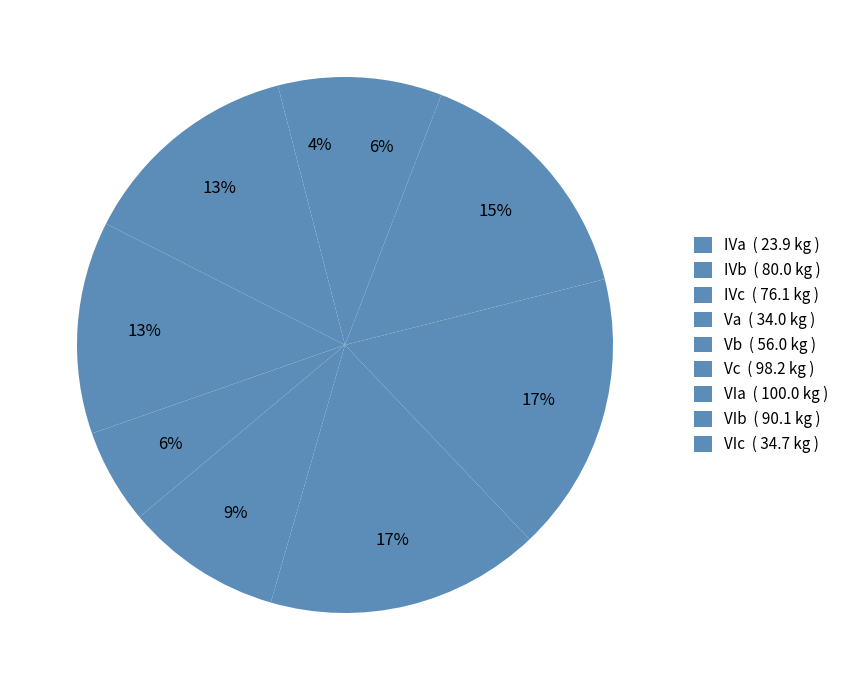

Count the number of slices in the pie.

9